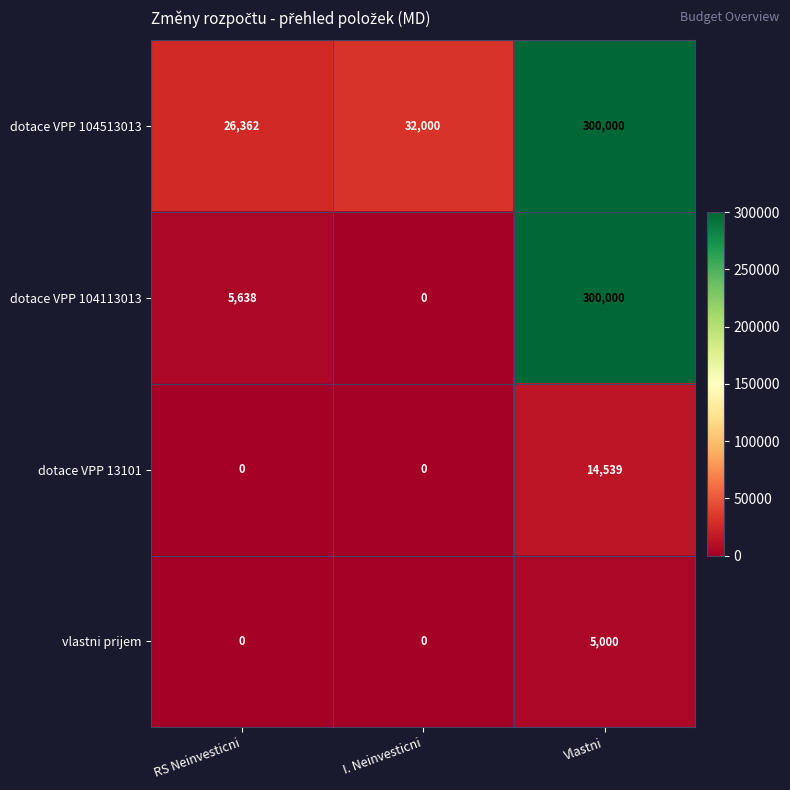

True or false: dotace VPP 13101 has a value of 0 at I. Neinvesticni.

True